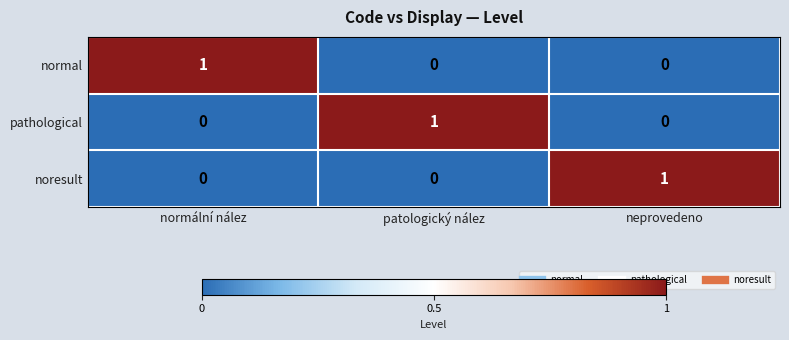

True or false: pathological has a value of 0 at neprovedeno.

True